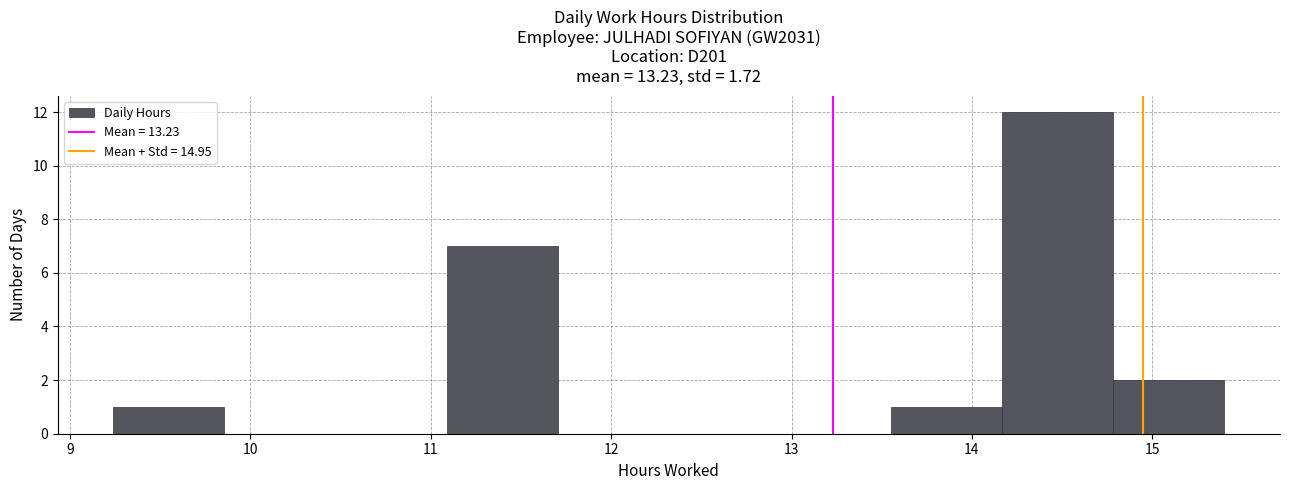

Over which range of the x-axis is the bar tallest?

14.2 to 14.8